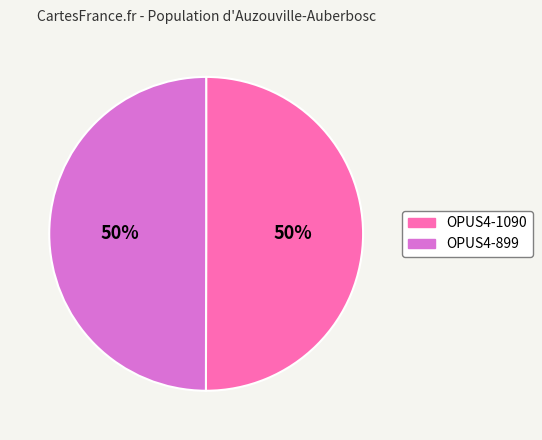

What is the ratio of the value at OPUS4-1090 to the value at OPUS4-899?

1.0